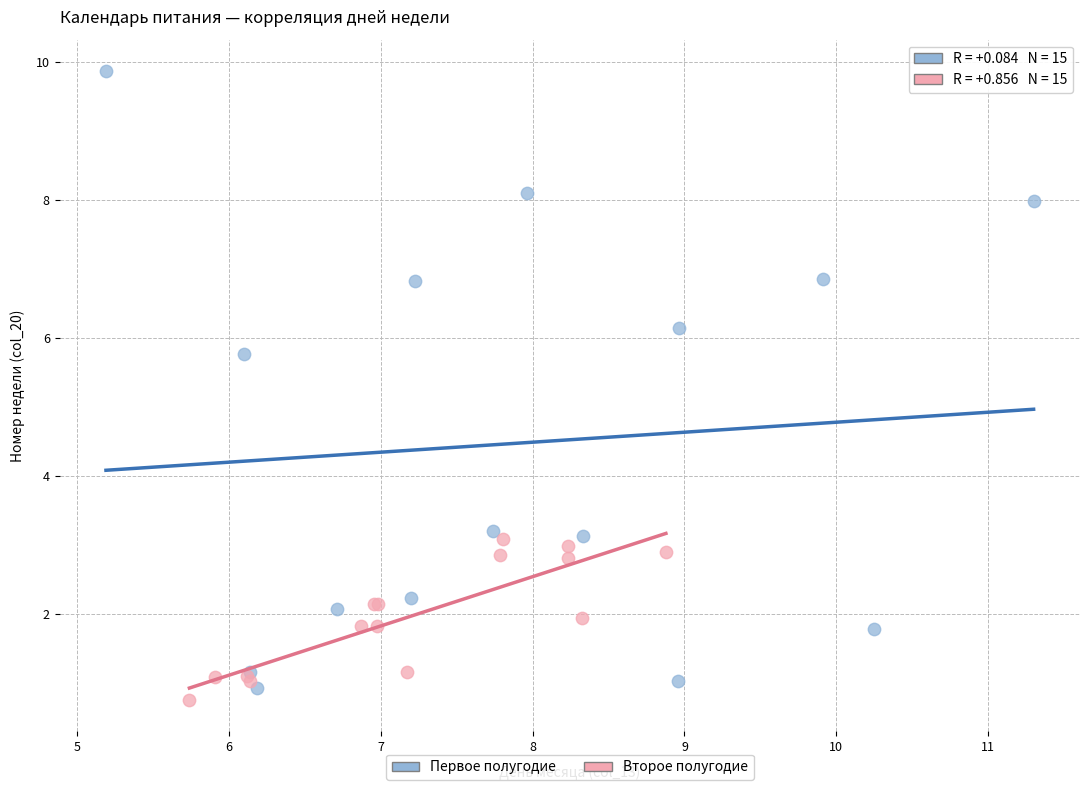

Which series reaches the maximum Y coordinate?

Первое полугодие